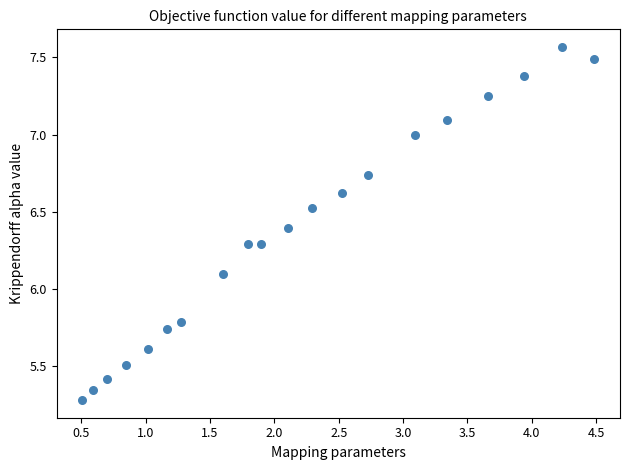

What Y value in the scatter plot is closest to 6?

6.1